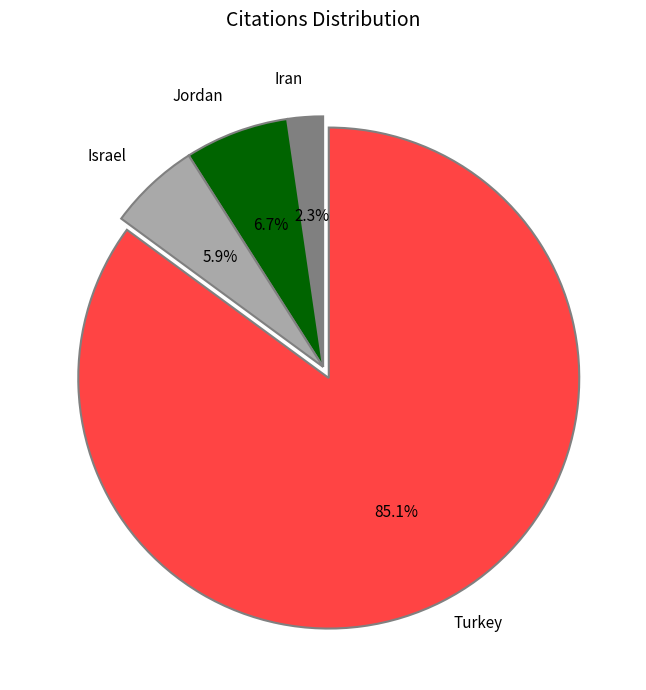

Is there any slice that represents more than half of the pie?

Yes